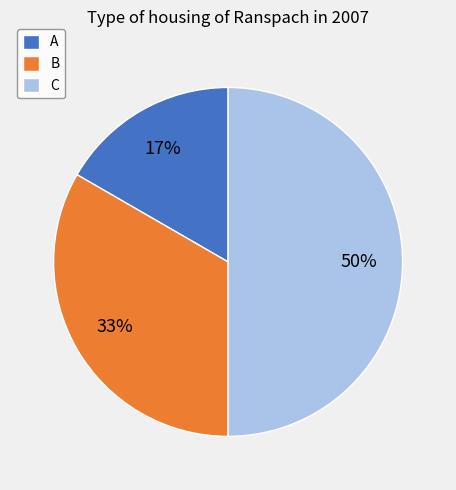

How many segments does this pie chart have?

3